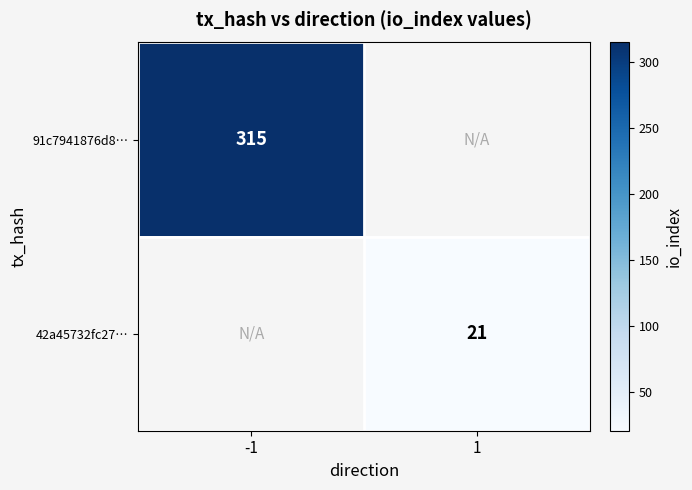

The 91c7941876d8… series shows 315 at -1. True or false?

True